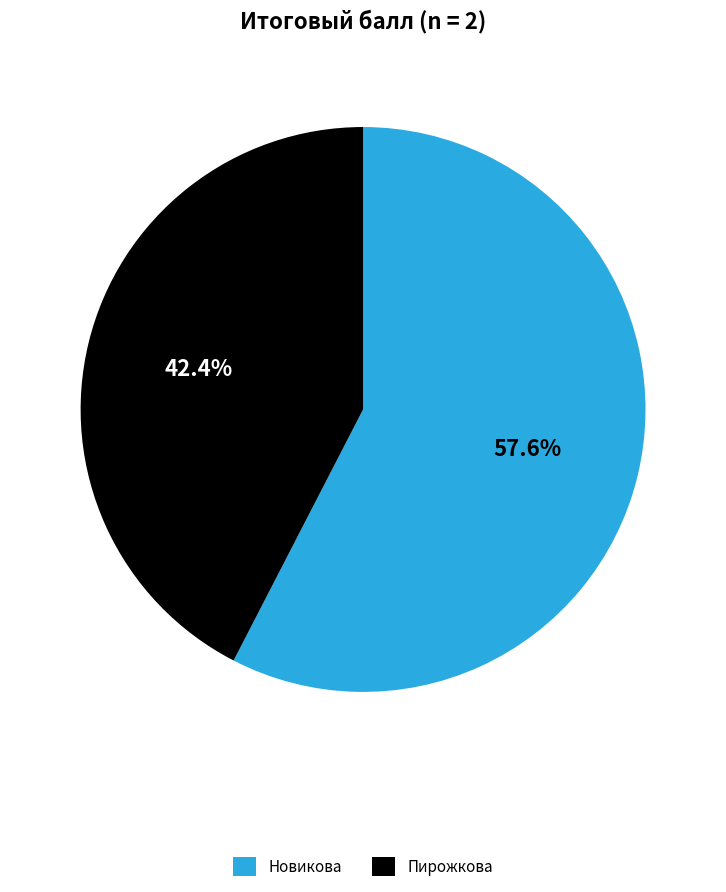

To the nearest percent, what percentage of the pie is Новикова?

58%